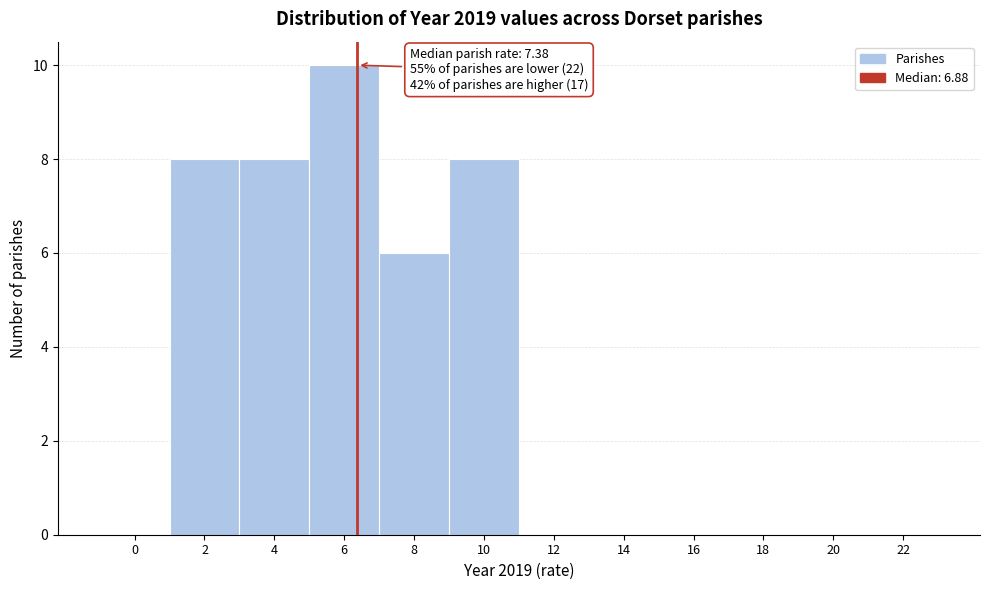

Reading left to right, what are all the values shown in this chart?

0=0	2=8	4=8	6=10	8=6	10=8	12=0	14=0	16=0	18=0	20=0	22=0